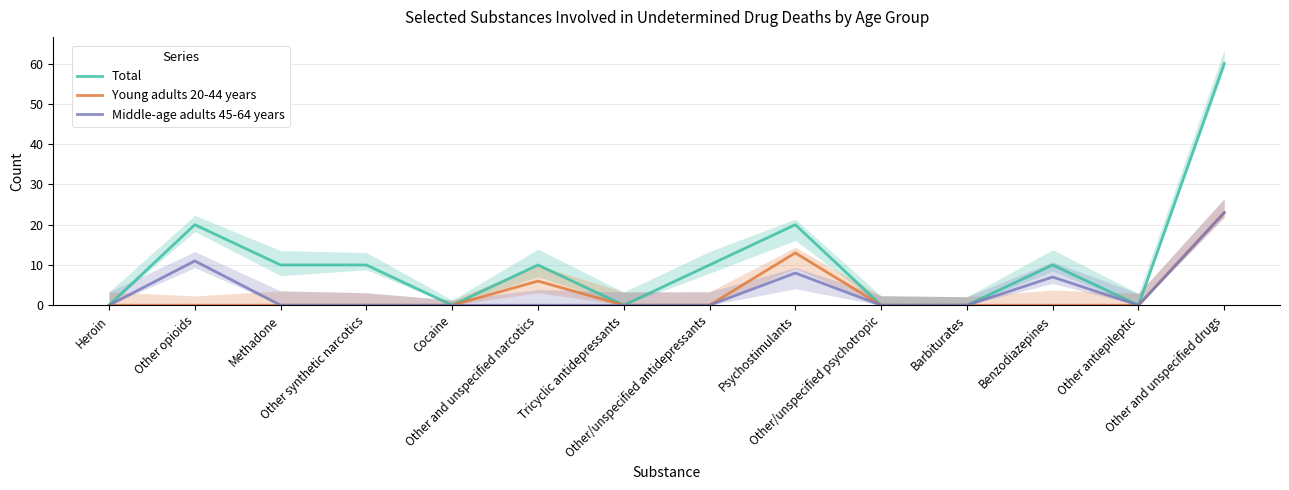

True or false: Total and Young adults 20-44 years intersect in this chart.

False